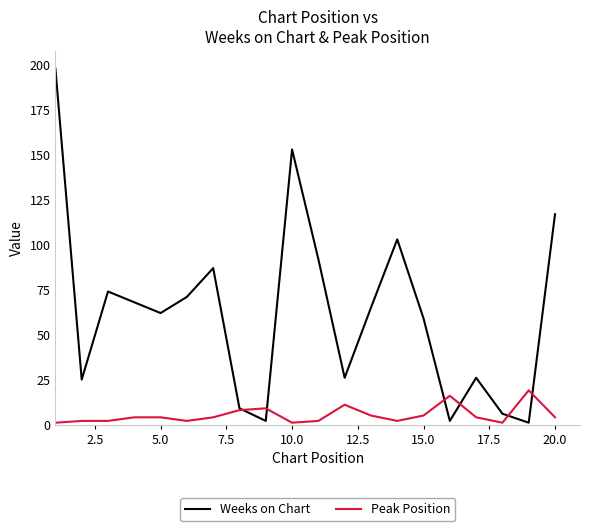

What is the maximum value for Peak Position?

19